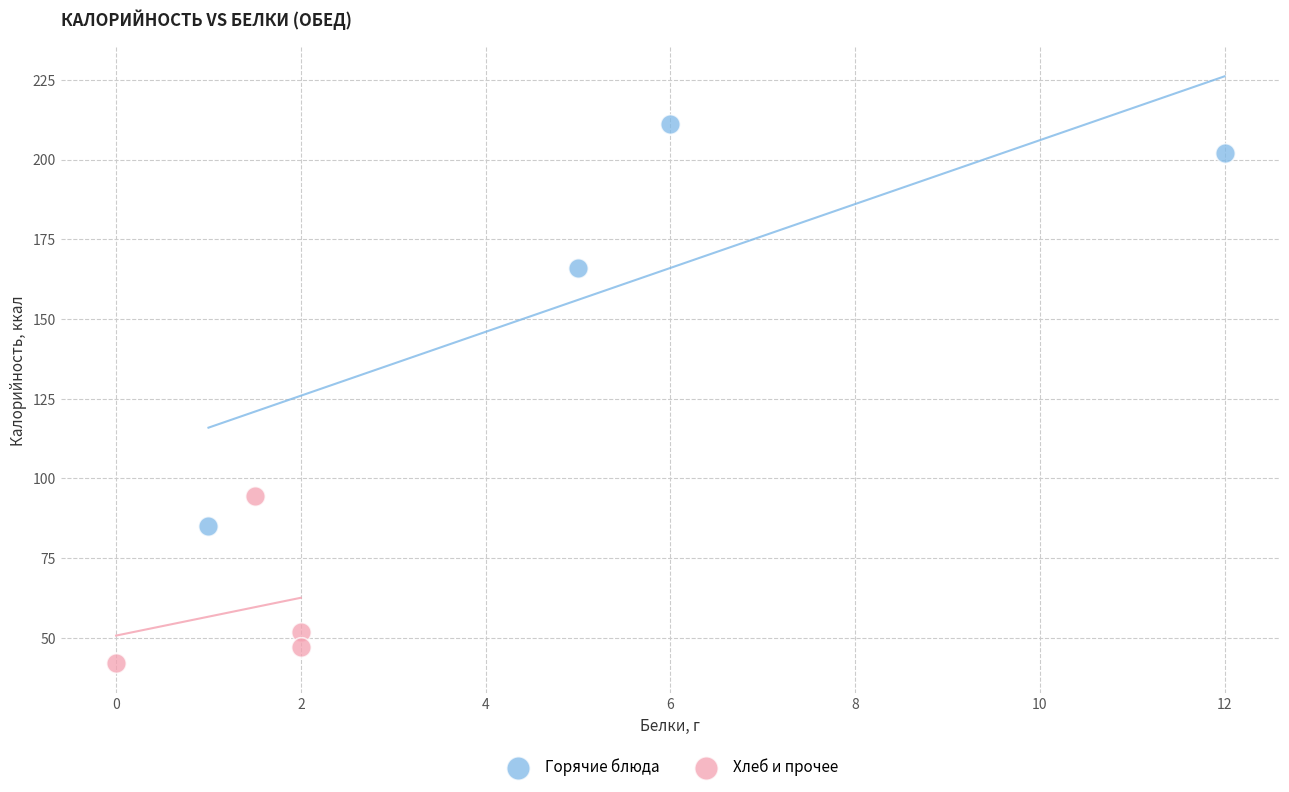

Which series contains the highest Y value?

Горячие блюда